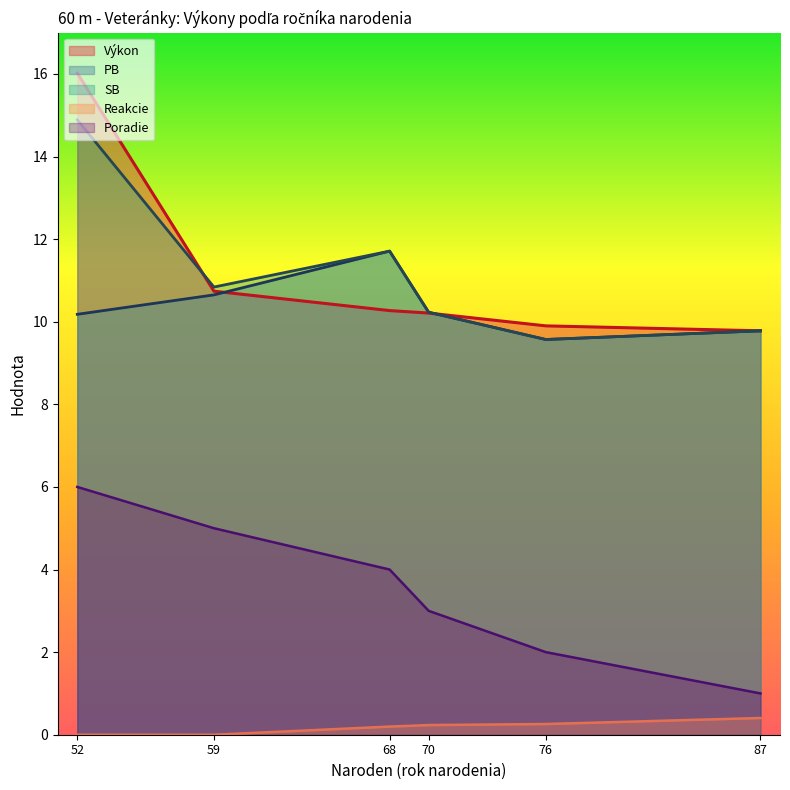

At which category is the sum across all series the highest?

52